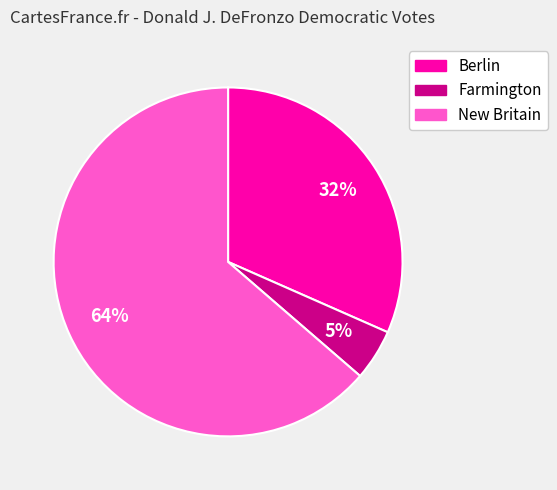

How many slices are in this pie chart?

3